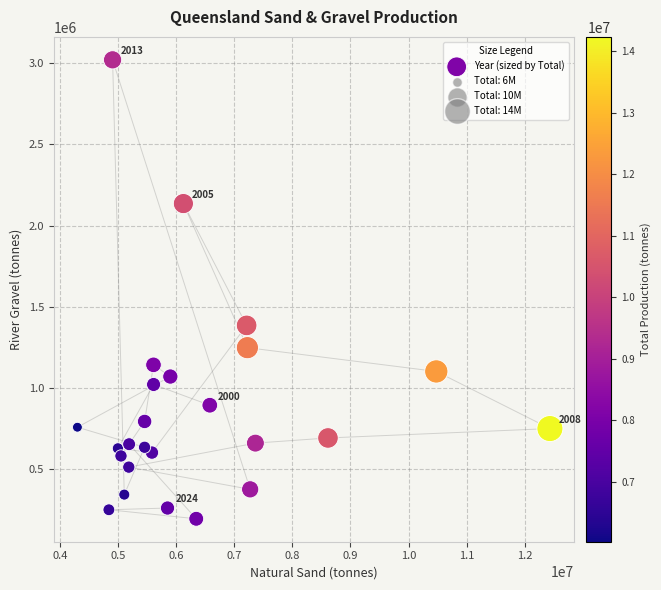

What Y value in the scatter plot is closest to 1608033?

1386013